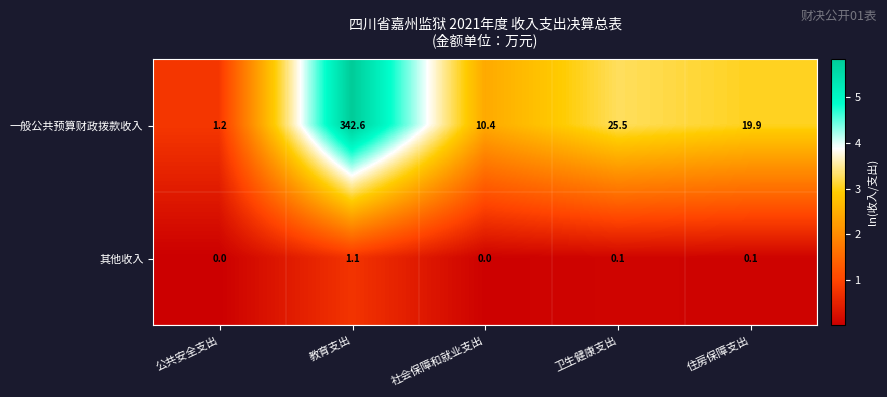

The value of 一般公共预算财政拨款收入 at 住房保障支出 is 19.9. True or false?

True